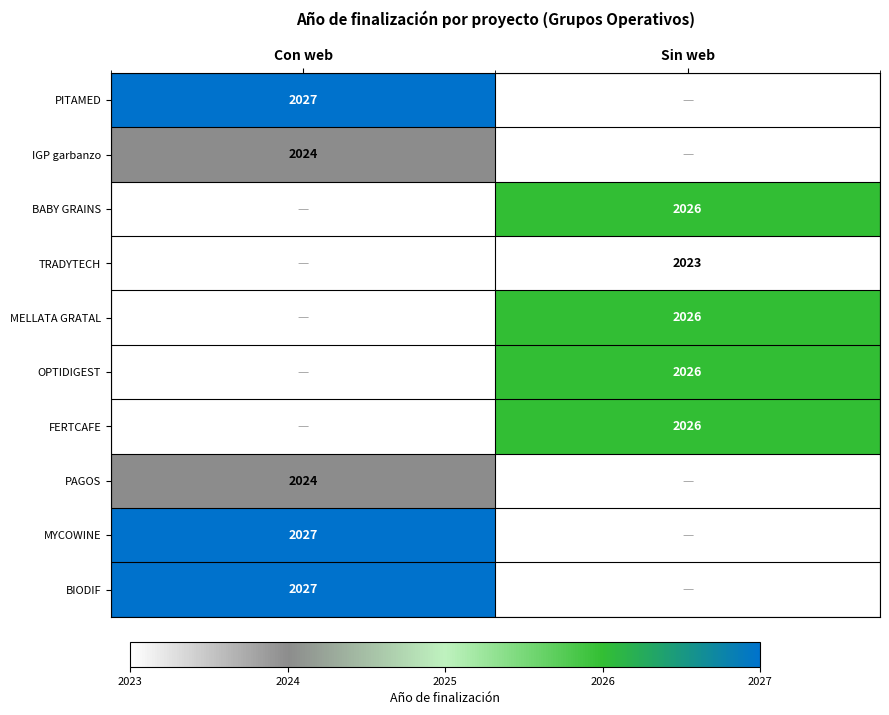

At how many categories does at least one series exceed 2026?

1